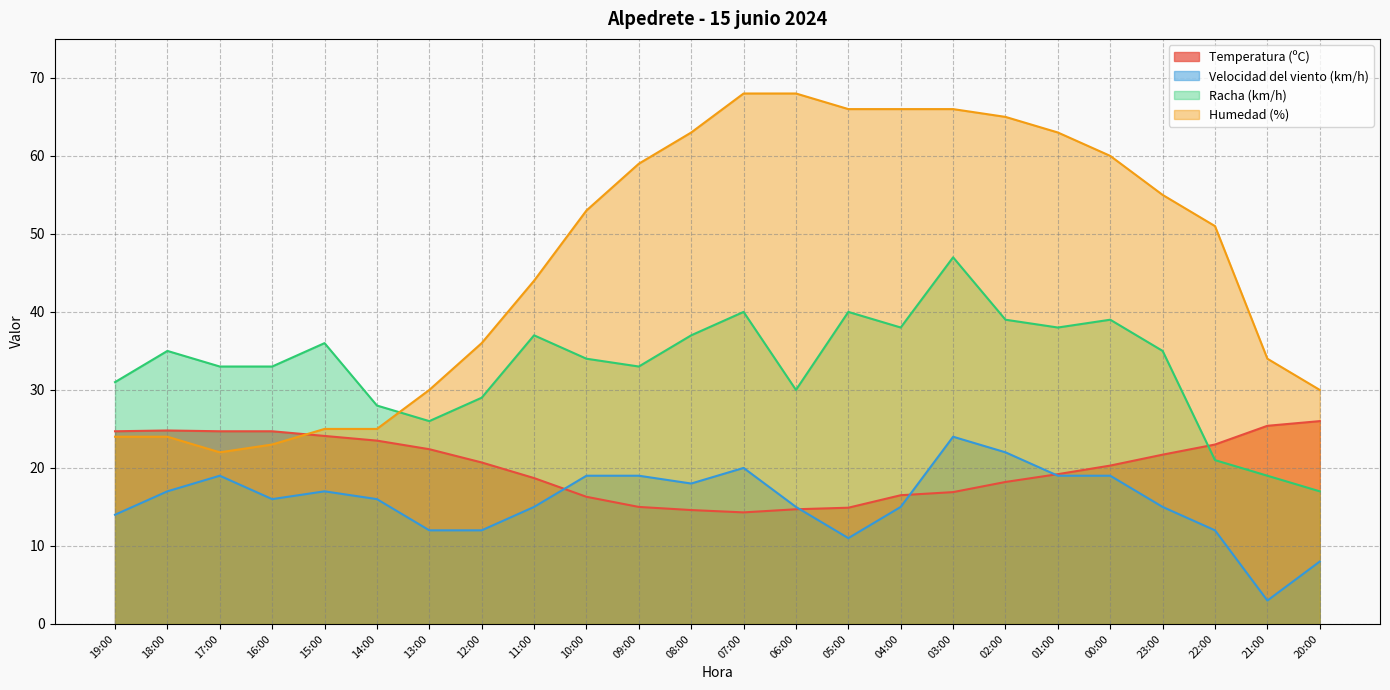

What position from the left is 18:00?

2